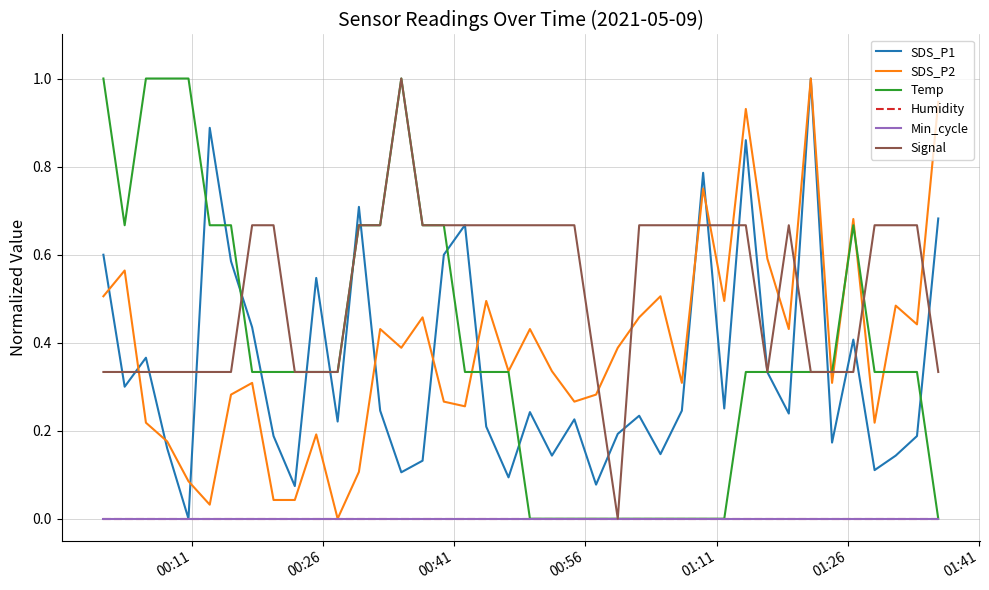

Is this an area chart (filled region under the line)?

No